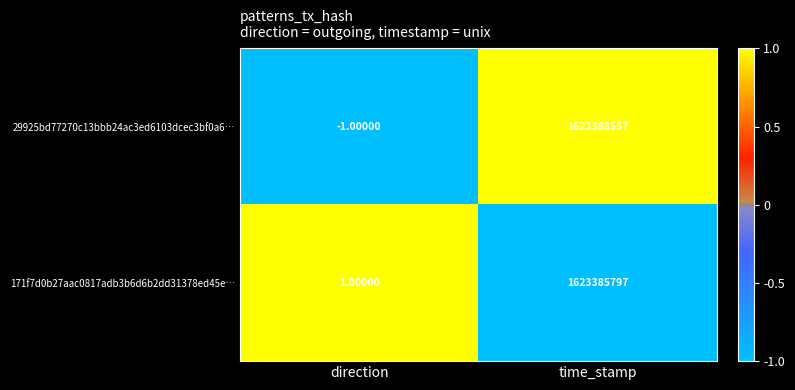

Where is 171f7d0b27aac0817adb3b6d6b2dd31378ed45e… nearest to the value 811692899?

direction